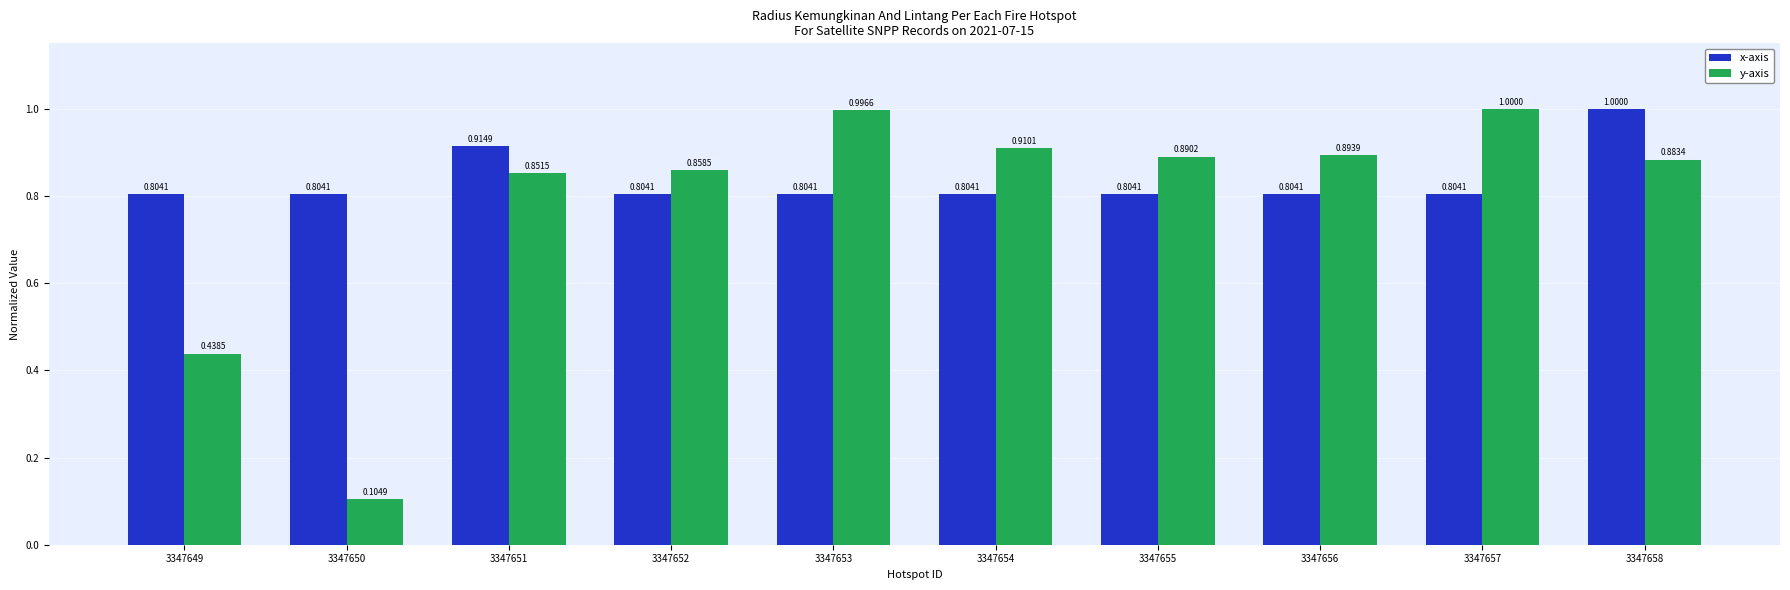

How many groups of bars are there?

10